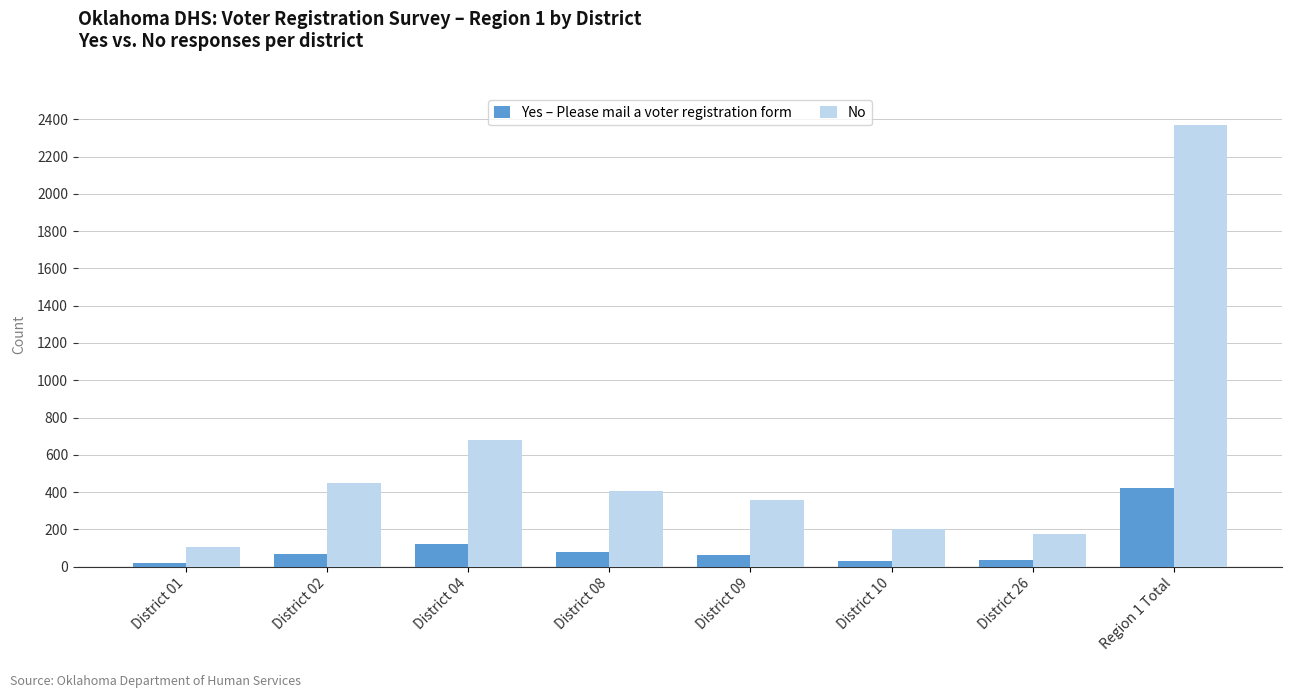

What is the difference between the second highest and minimum values in the Yes – Please mail a voter registration form series?

101